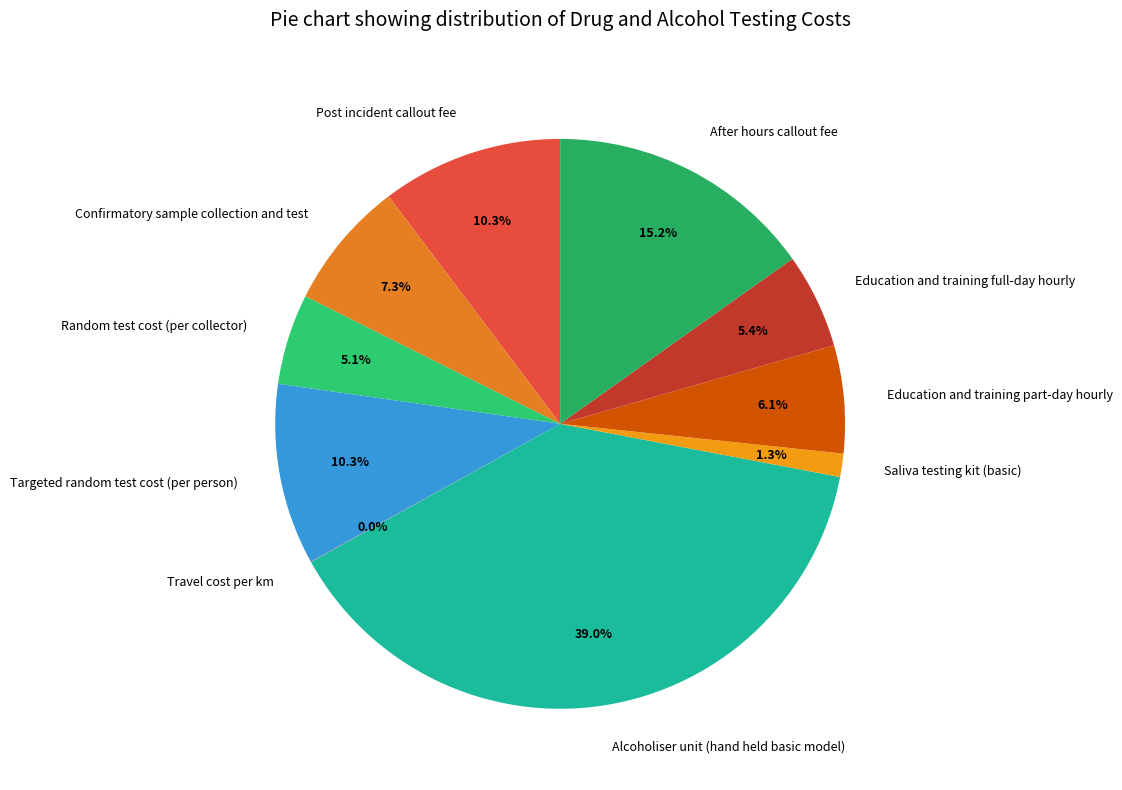

Which category has the biggest portion of the pie?

Alcoholiser unit (hand held basic model)